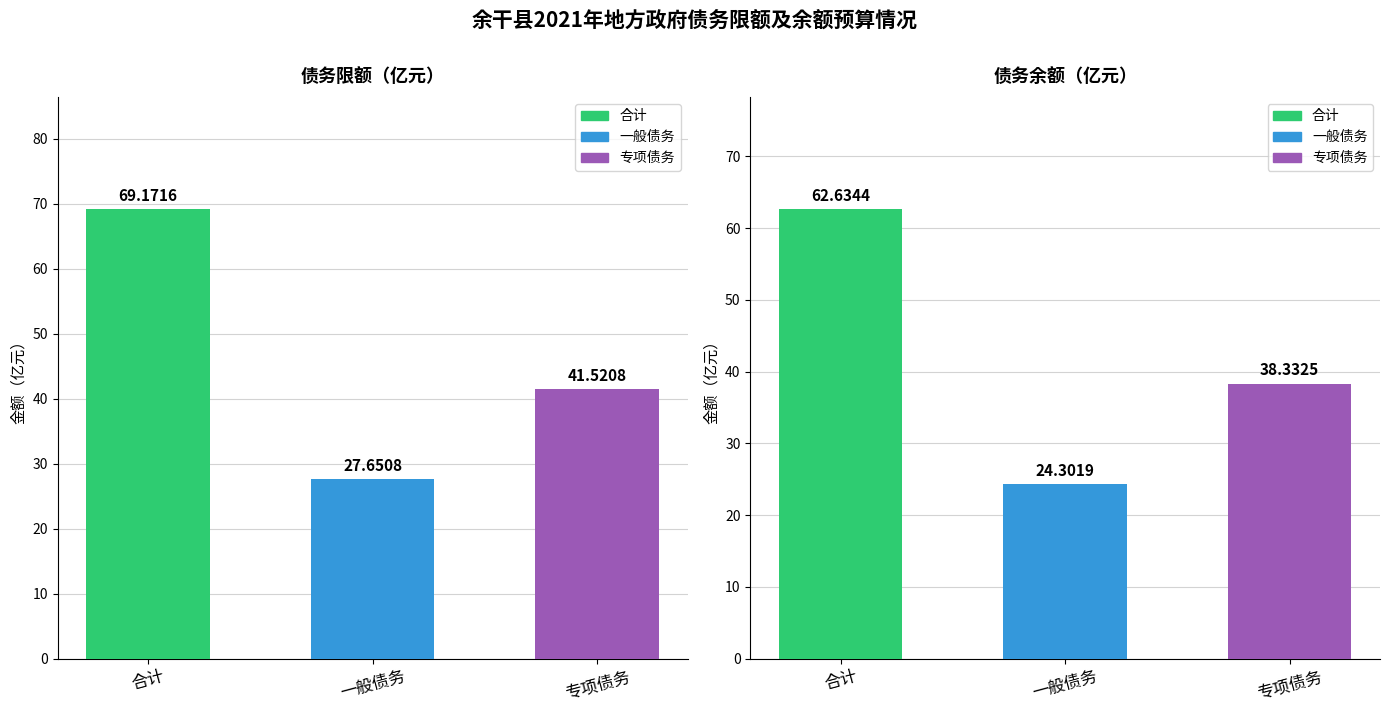

Where is 债务限额 nearest to the value 48?

专项债务